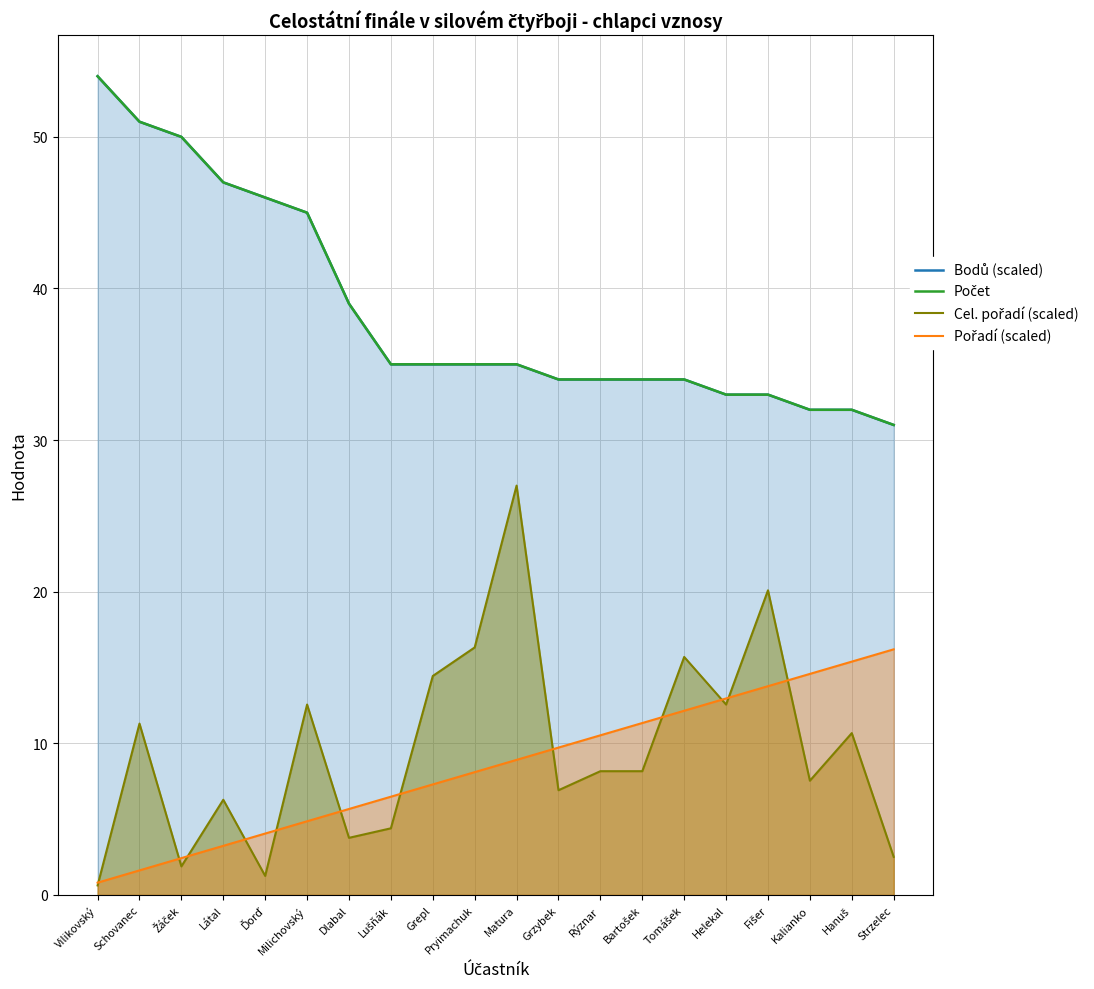

Reading left to right, list all the values displayed in this chart.

Bodů (scaled): 54.0	51.0	50.0	47.0	46.0	45.0	39.0	35.0	35.0	35.0	35.0	34.0	34.0	34.0	34.0	33.0	33.0	32.0	32.0	31.0
Počet: 54.0	51.0	50.0	47.0	46.0	45.0	39.0	35.0	35.0	35.0	35.0	34.0	34.0	34.0	34.0	33.0	33.0	32.0	32.0	31.0
Cel. pořadí (scaled): 0.6	11.3	1.9	6.3	1.3	12.6	3.8	4.4	14.4	16.3	27.0	6.9	8.2	8.2	15.7	12.6	20.1	7.5	10.7	2.5
Pořadí (scaled): 0.8	1.6	2.4	3.2	4.0	4.9	5.7	6.5	7.3	8.1	8.9	9.7	10.5	11.3	12.2	13.0	13.8	14.6	15.4	16.2